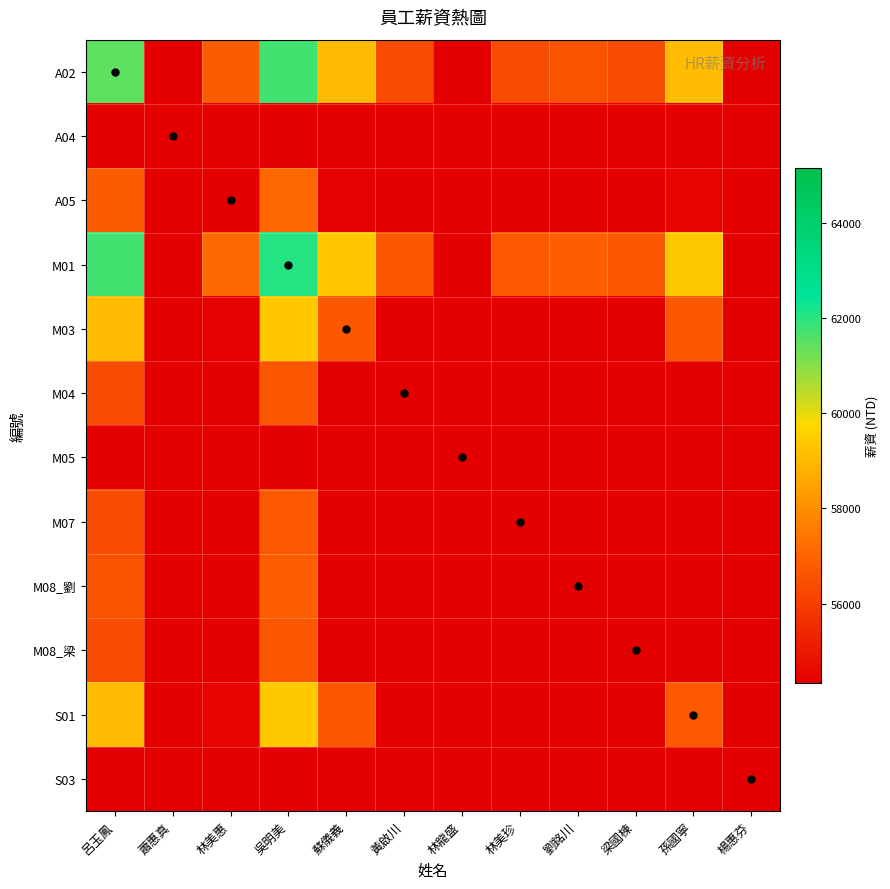

What is the difference between the highest and lowest values at 林美珍?

10125